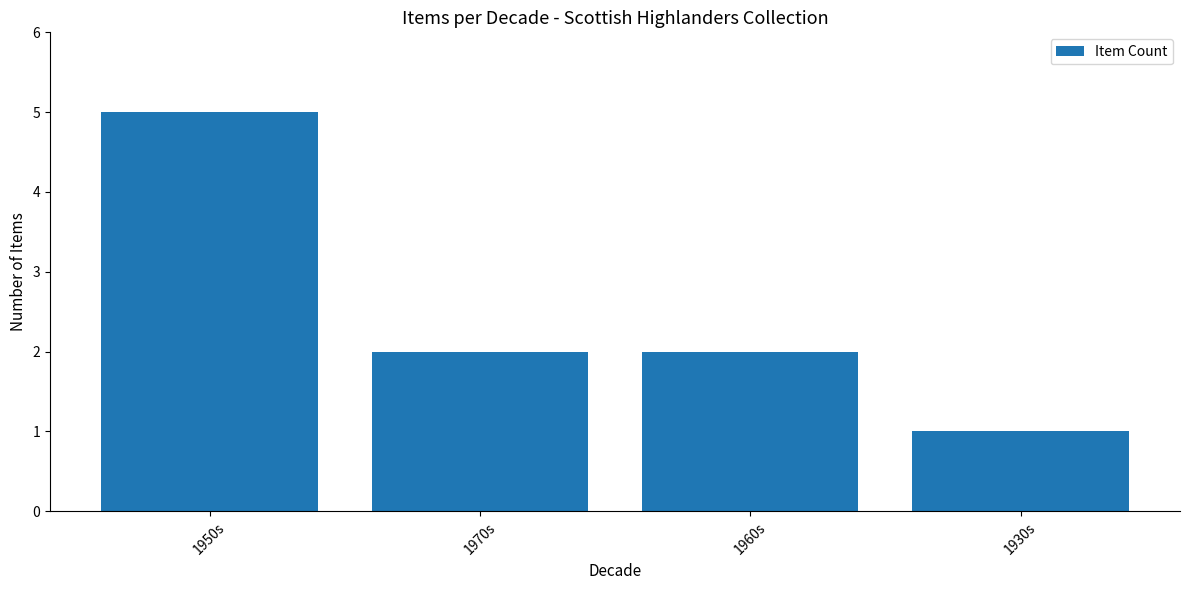

True or false: the data shows 2 at 1950s.

False